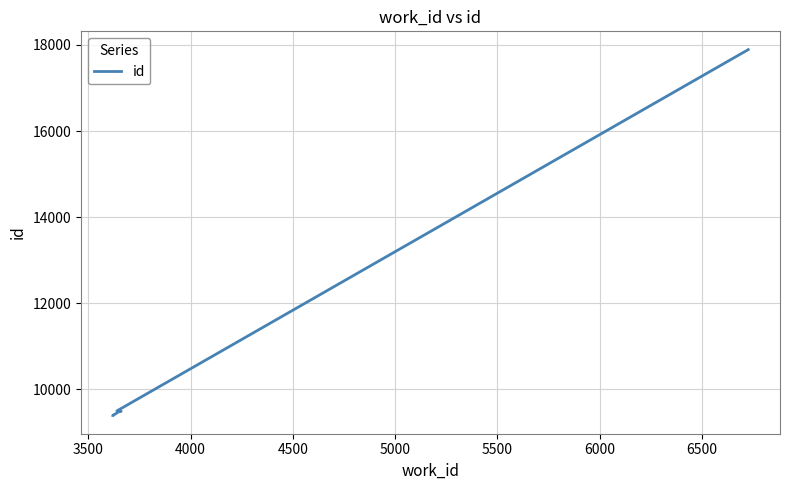

Between 4000 and 6500, which is larger?

6500